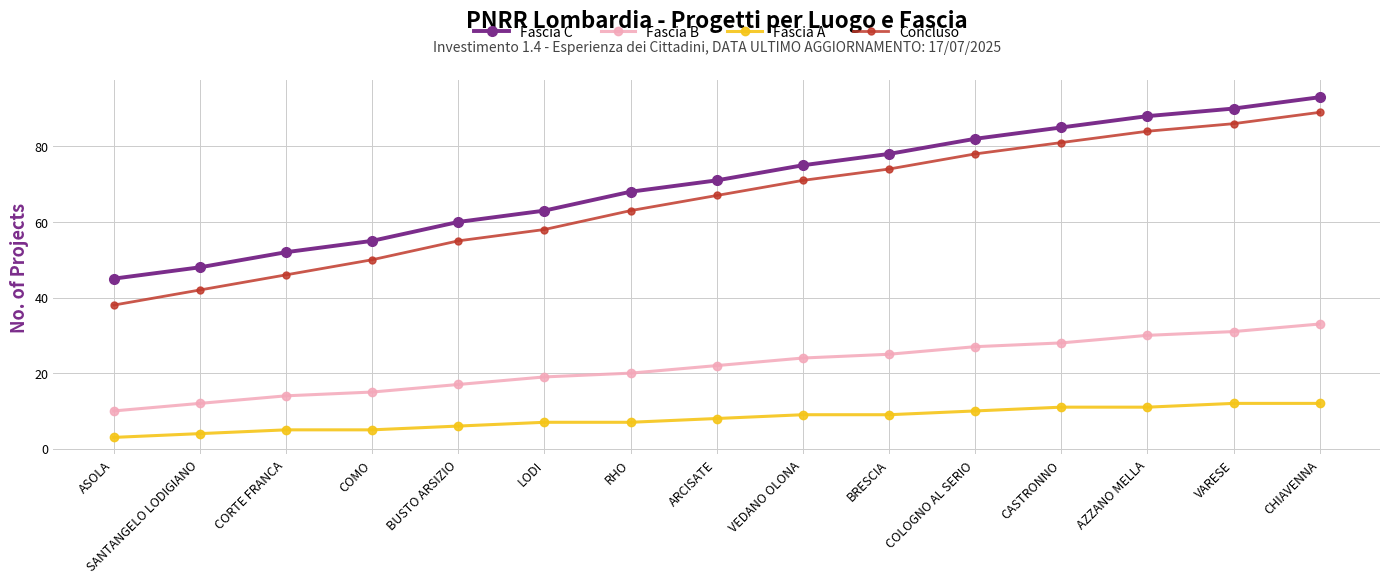

Where is Fascia C nearest to the value 69?

RHO